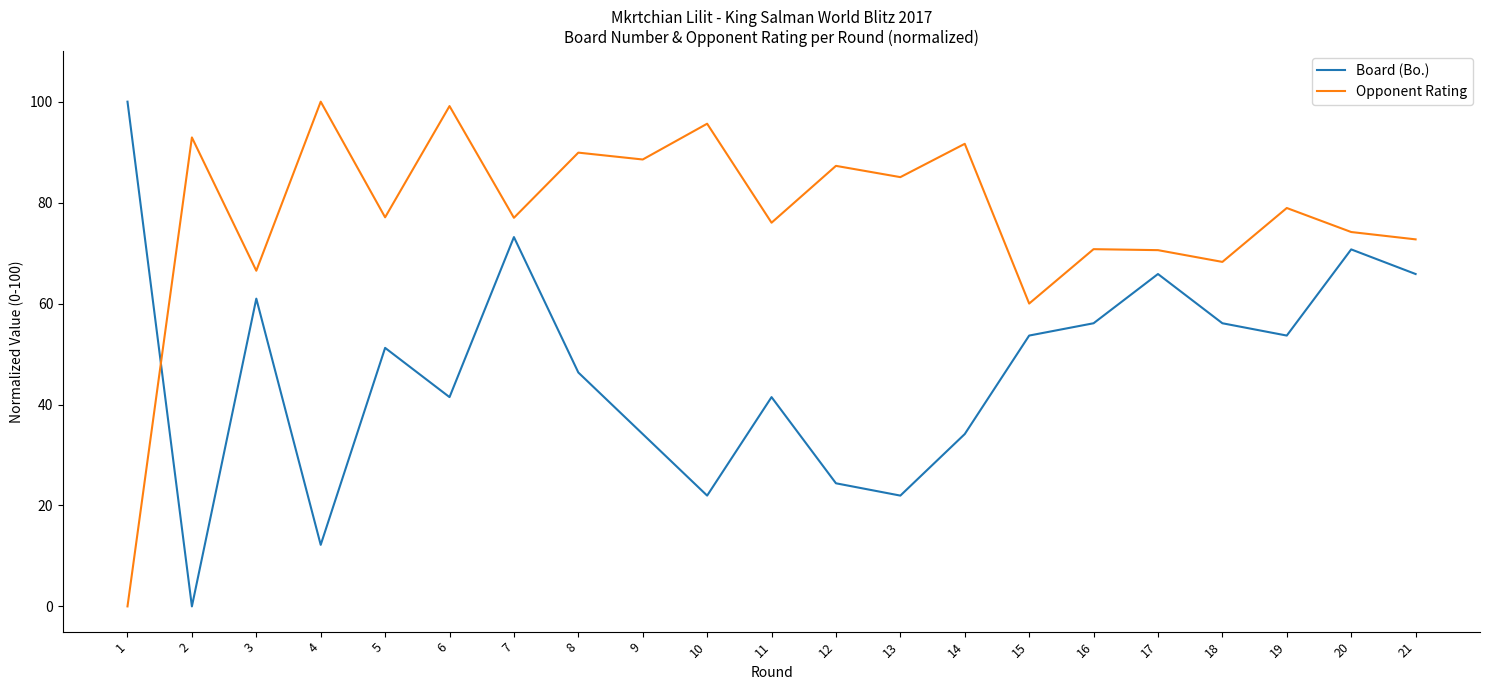

Between which two adjacent categories do Board (Bo.) and Opponent Rating first intersect?

1 and 2